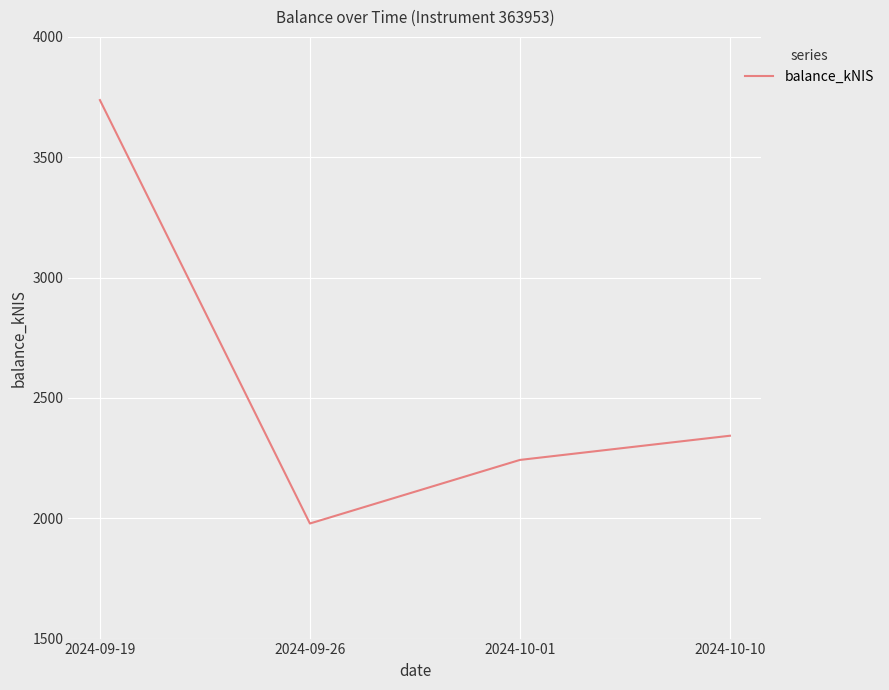

What is the change in value from 2024-10-01 to 2024-10-10?

+100.5